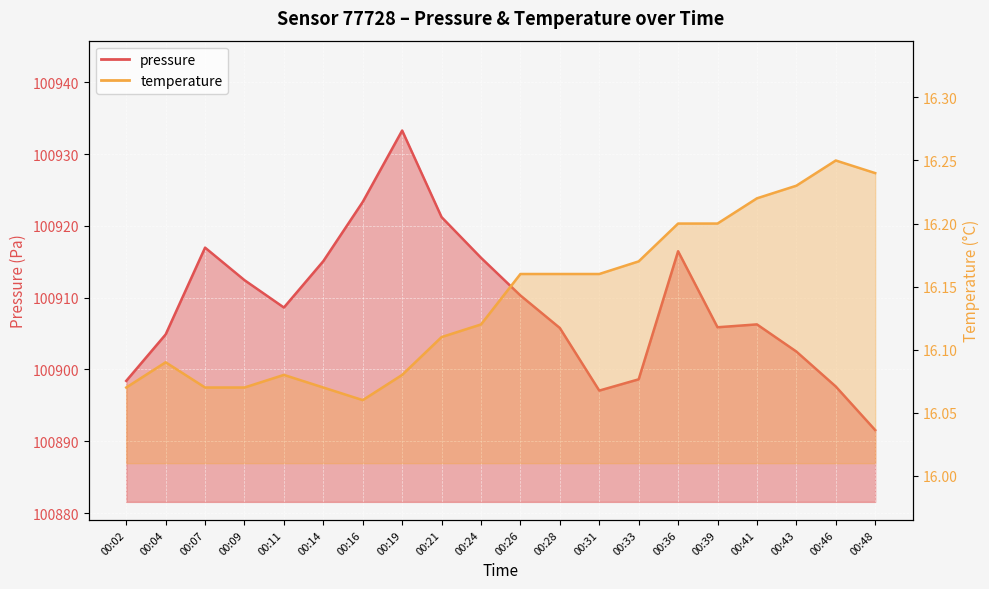

What is the difference between the maximum and second lowest values in the pressure series?

36.2